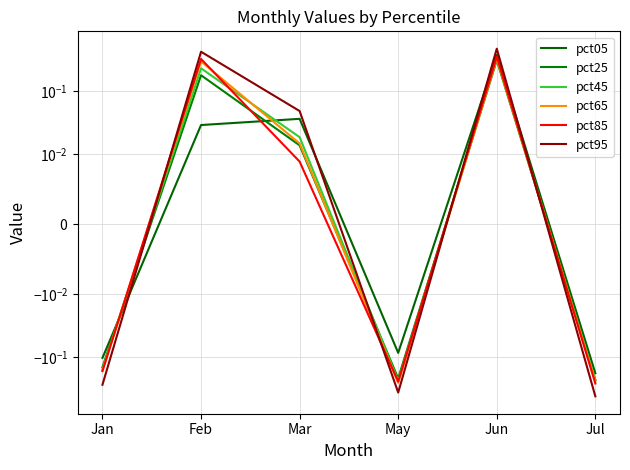

What is the sum of the pct05 values at Feb and Jun?

0.4